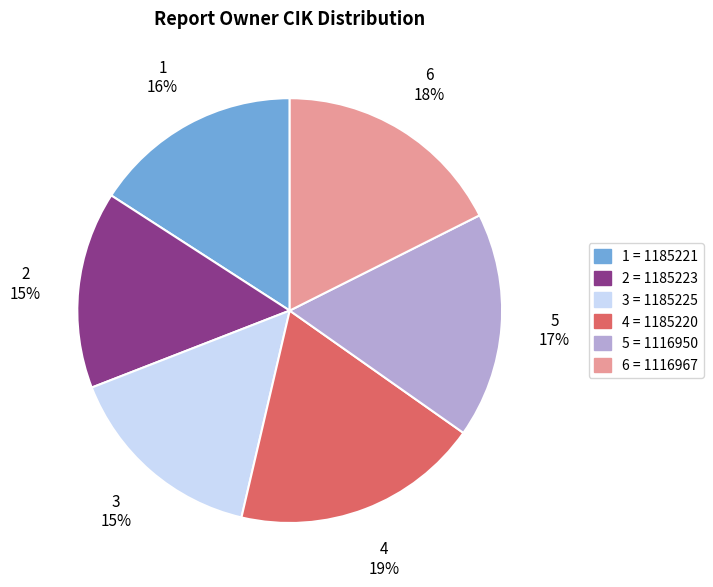

What is the largest slice in the pie chart?

4 = 1185220